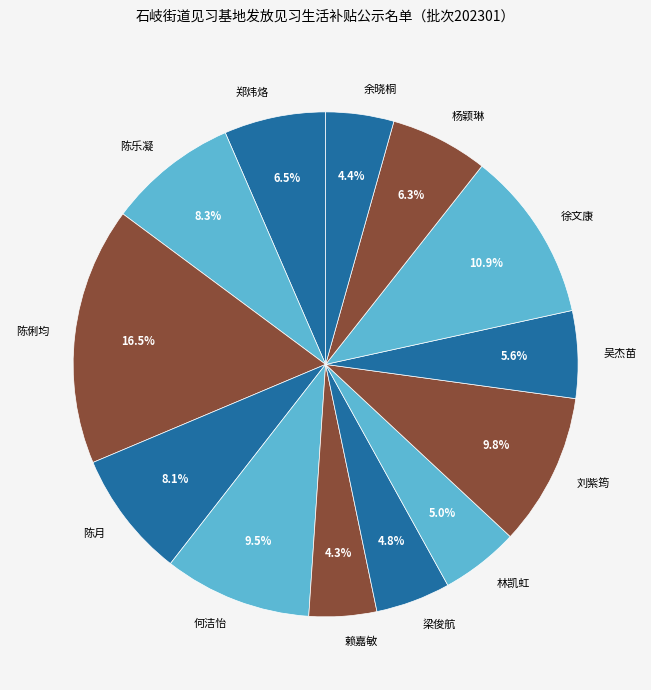

Which slice is the largest?

陈俐均